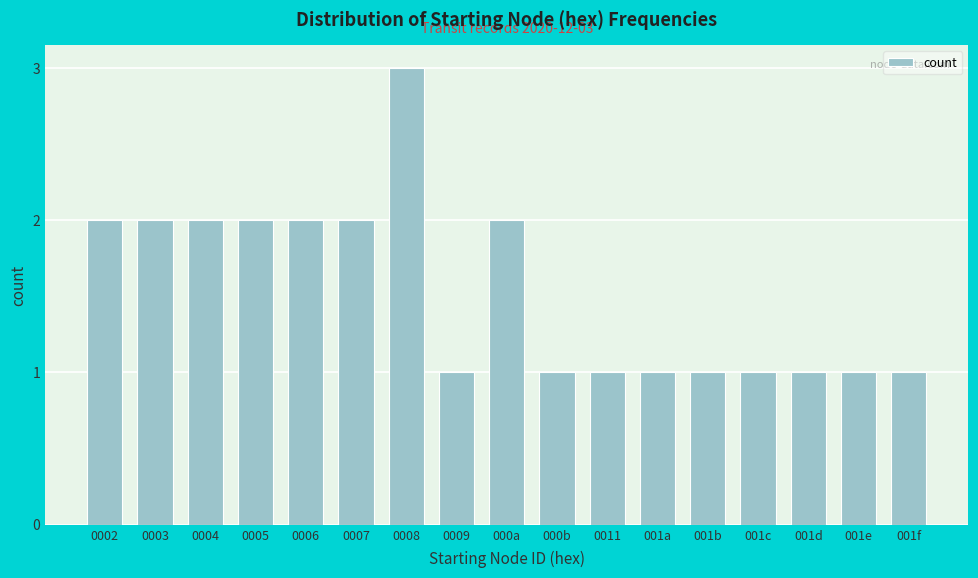

Reading left to right, list all the values displayed in this chart.

0002=2	0003=2	0004=2	0005=2	0006=2	0007=2	0008=3	0009=1	000a=2	000b=1	0011=1	001a=1	001b=1	001c=1	001d=1	001e=1	001f=1